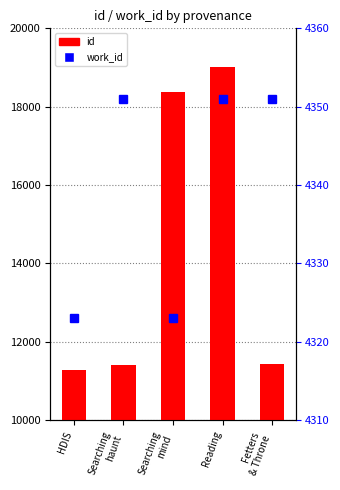

At which label does work_id reach its peak?

Searching
haunt